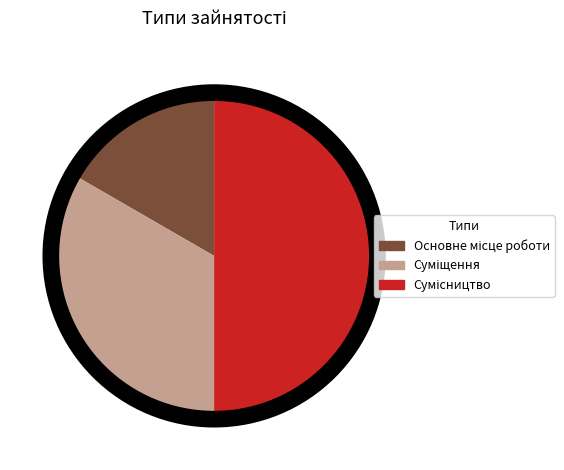

Count the number of slices in the pie.

3